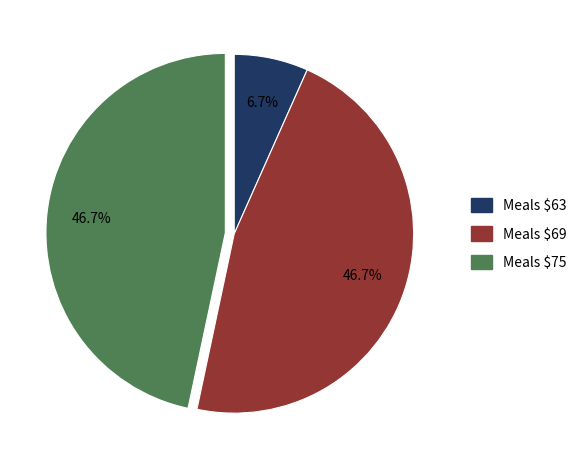

Does any single category account for the majority?

No